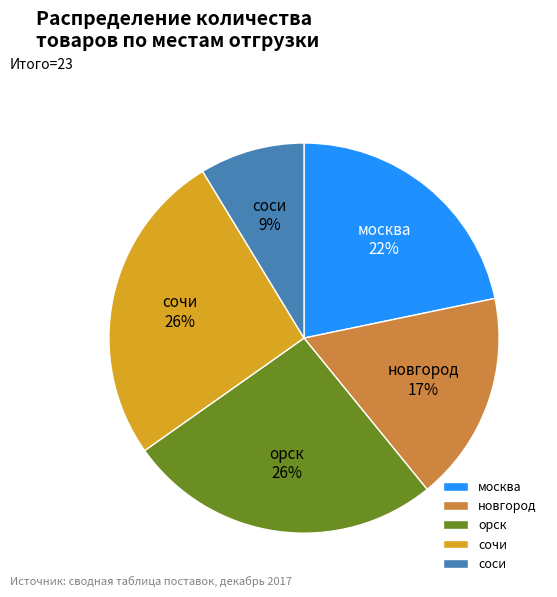

How many slices are in this pie chart?

5